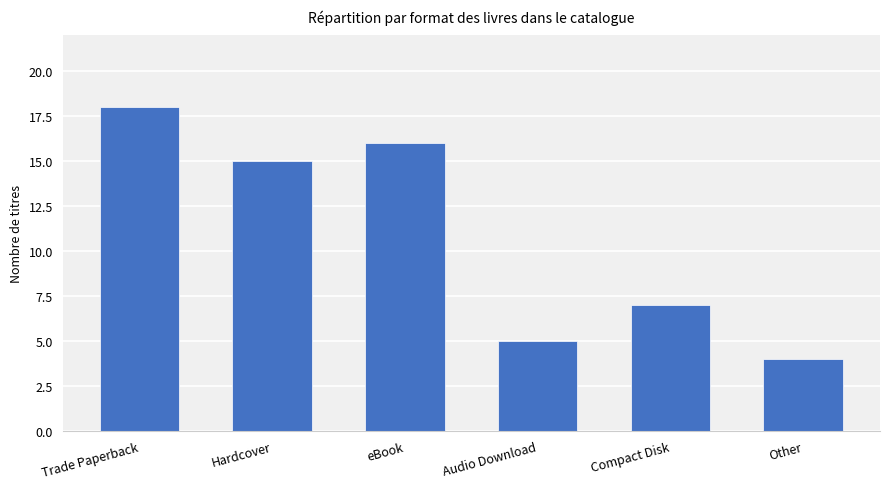

What is the difference between the second highest and minimum values?

12